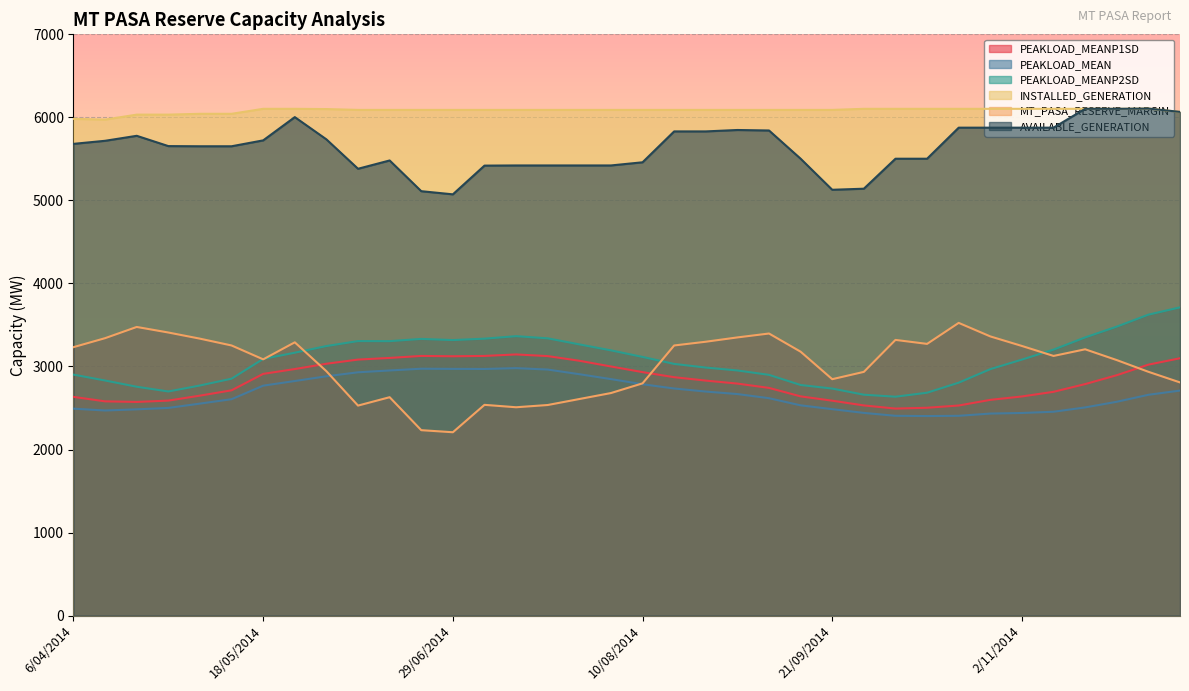

How many data points in INSTALLED_GENERATION are less than 6090?

7